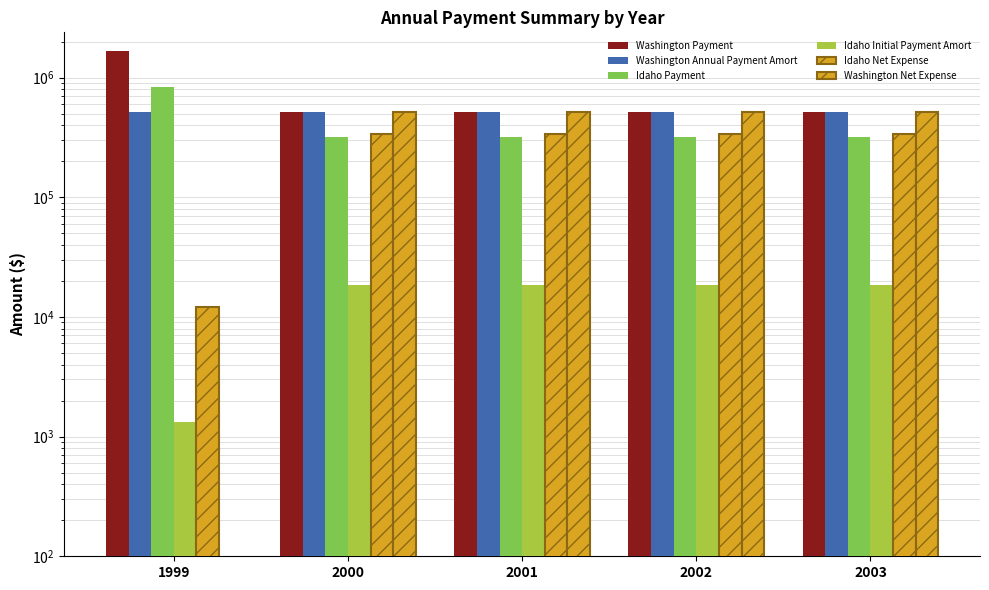

Between 1999 and 2000, which is larger?

1999